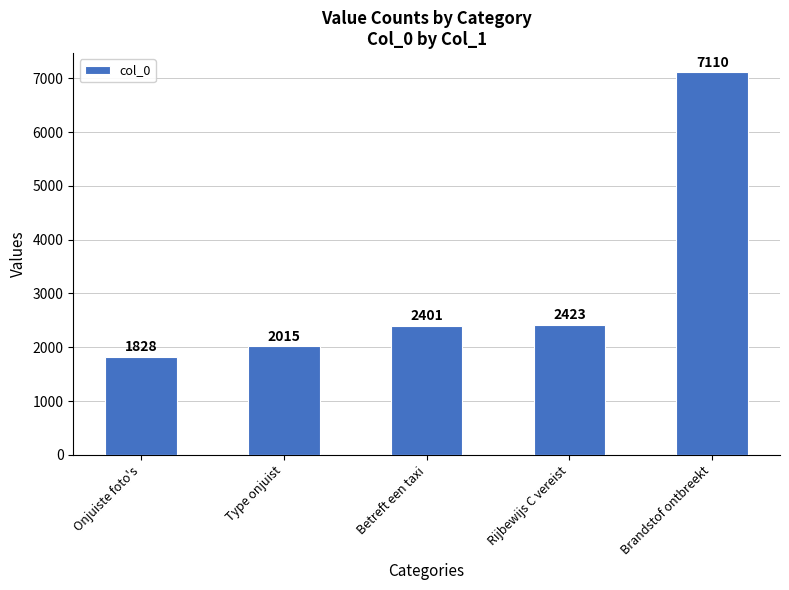

Is it true that the value at Rijbewijs C vereist is 3645?

False